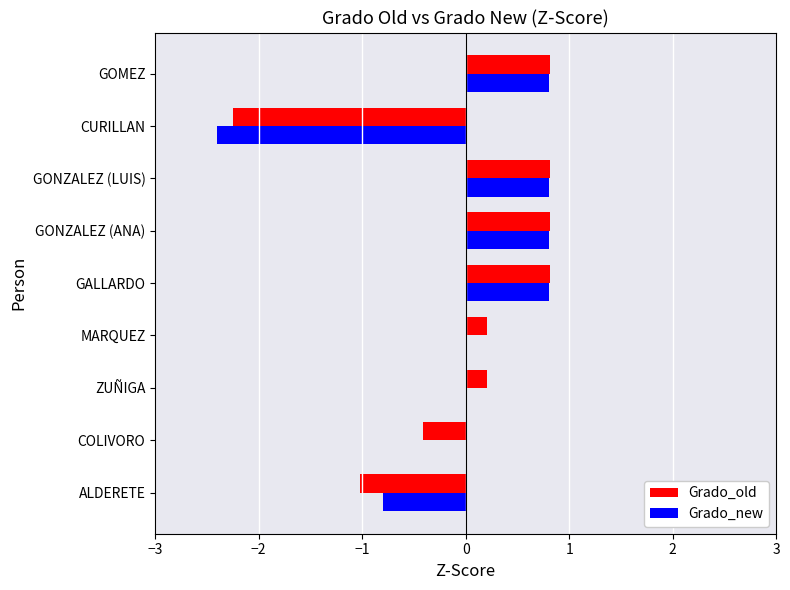

What is the highest value of the Grado_new series?

0.8